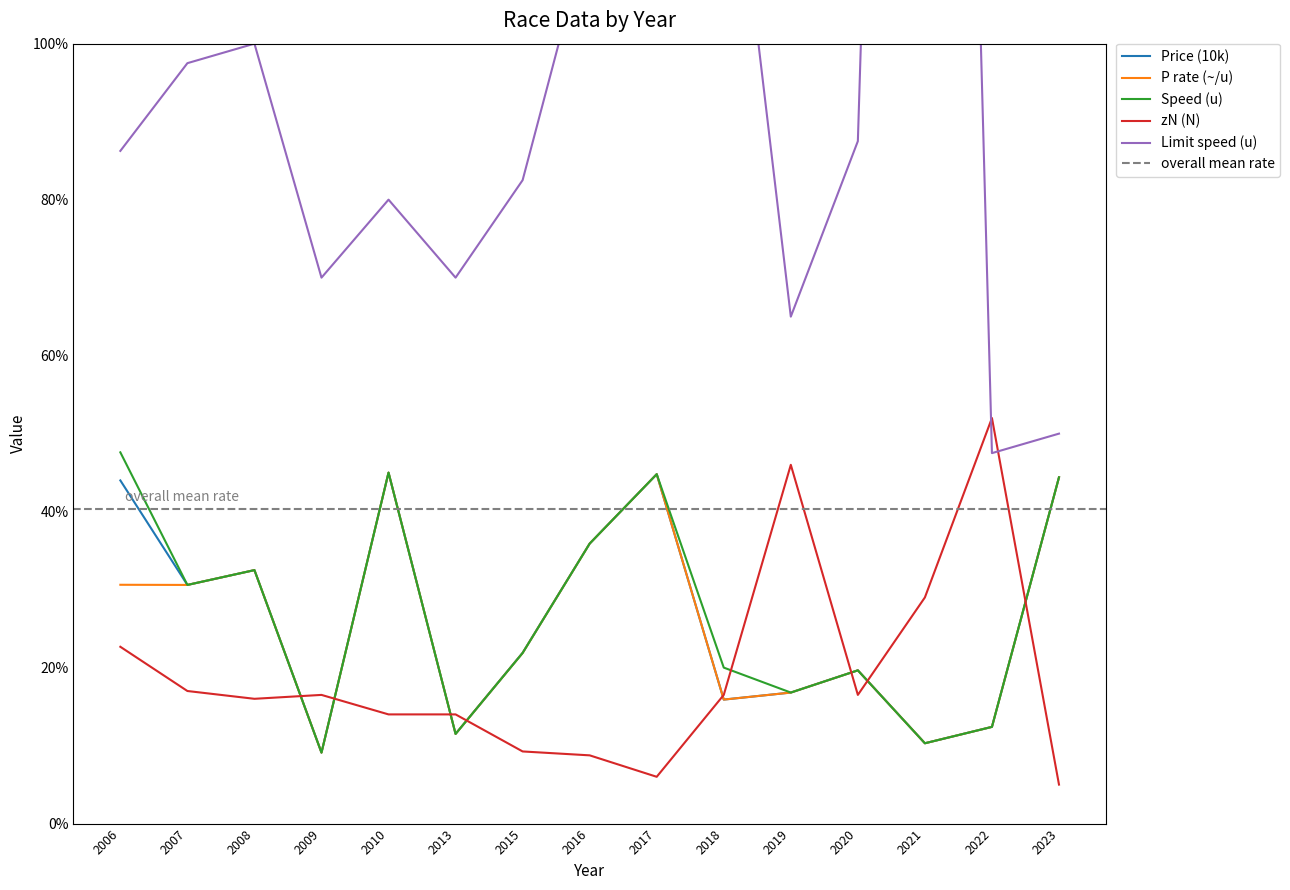

The value of Speed (u) at 2022 is 0.2. True or false?

False